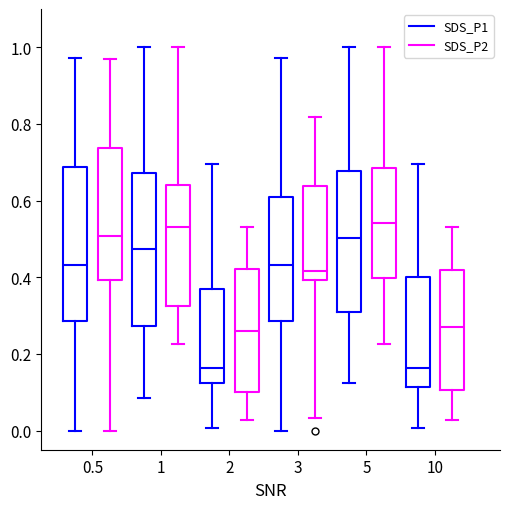

Reading left to right, transcribe this box plot: for each box, give where its median line is, the range the box spans, and where its two whiskers end, as read against the y-axis. The values are not printed on the chart, so give them approximately, as read against the axis.

0.5 (SDS_P1): median 0.44, box 0.28 to 0.68, whiskers 0.00 to 0.98
0.5 (SDS_P2): median 0.50, box 0.40 to 0.74, whiskers 0.00 to 0.96
1 (SDS_P1): median 0.48, box 0.28 to 0.68, whiskers 0.08 to 1.00
1 (SDS_P2): median 0.54, box 0.32 to 0.64, whiskers 0.22 to 1.00
2 (SDS_P1): median 0.16, box 0.12 to 0.36, whiskers 0.00 to 0.70
2 (SDS_P2): median 0.26, box 0.10 to 0.42, whiskers 0.02 to 0.54
3 (SDS_P1): median 0.44, box 0.28 to 0.60, whiskers 0.00 to 0.98
3 (SDS_P2): median 0.42, box 0.40 to 0.64, whiskers 0.04 to 0.82
5 (SDS_P1): median 0.50, box 0.32 to 0.68, whiskers 0.12 to 1.00
5 (SDS_P2): median 0.54, box 0.40 to 0.68, whiskers 0.22 to 1.00
10 (SDS_P1): median 0.16, box 0.12 to 0.40, whiskers 0.00 to 0.70
10 (SDS_P2): median 0.26, box 0.10 to 0.42, whiskers 0.02 to 0.54